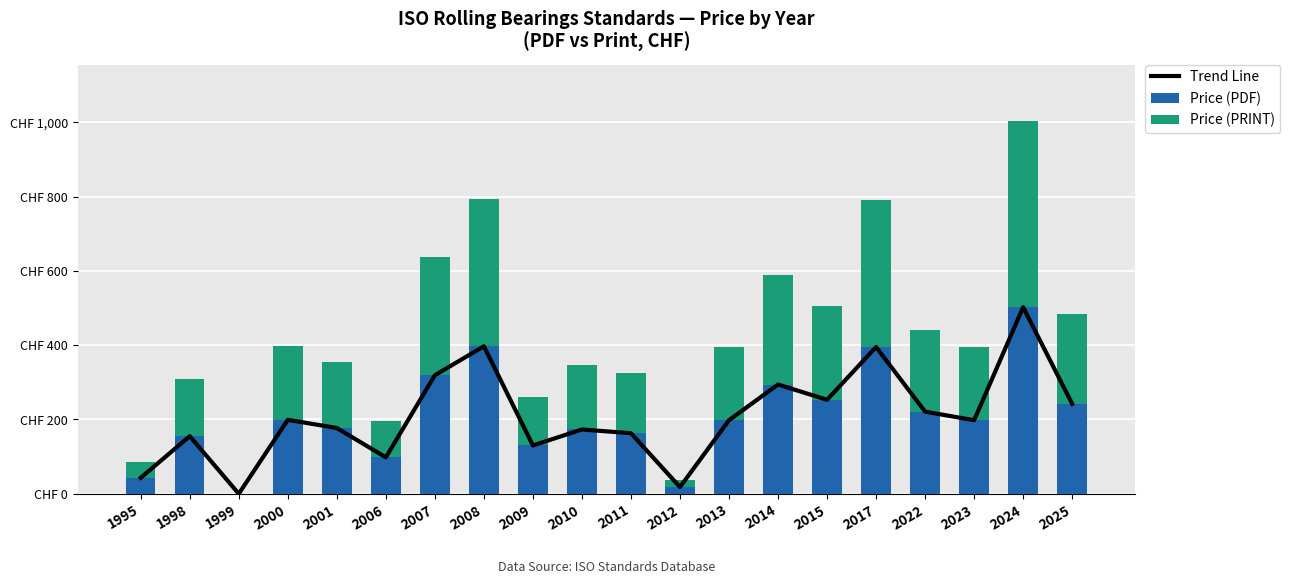

List the series in order of their peak value, lowest first.

Trend Line, Price (PDF), Price (PRINT)